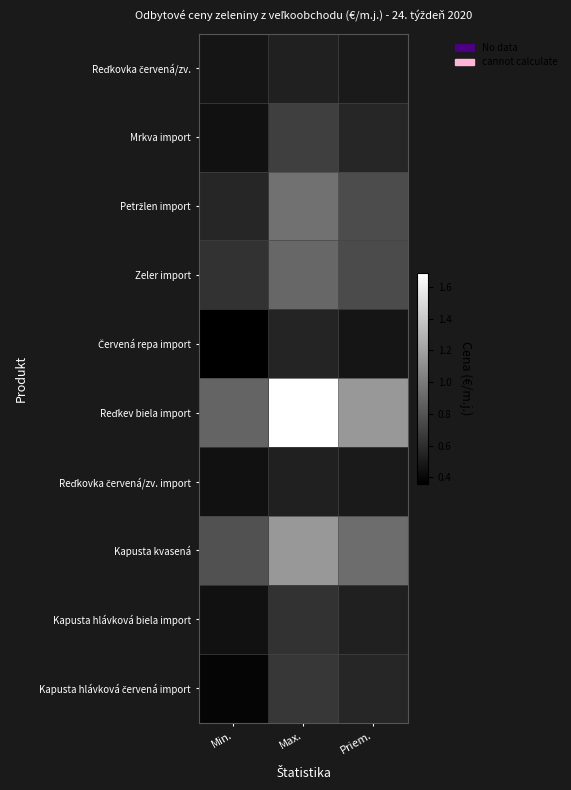

Which series has the largest range (max minus min)?

Reďkev biela import